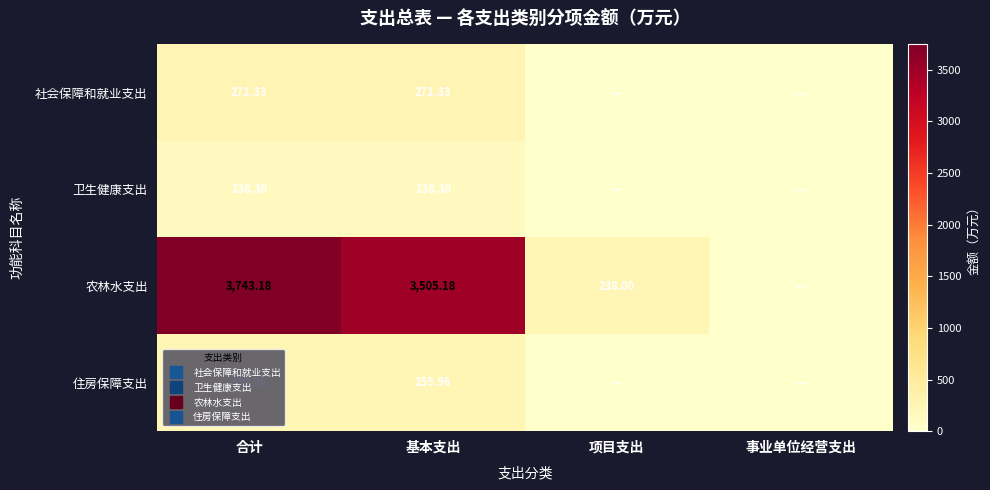

Is it true that 卫生健康支出 equals 0.0 at 项目支出?

True